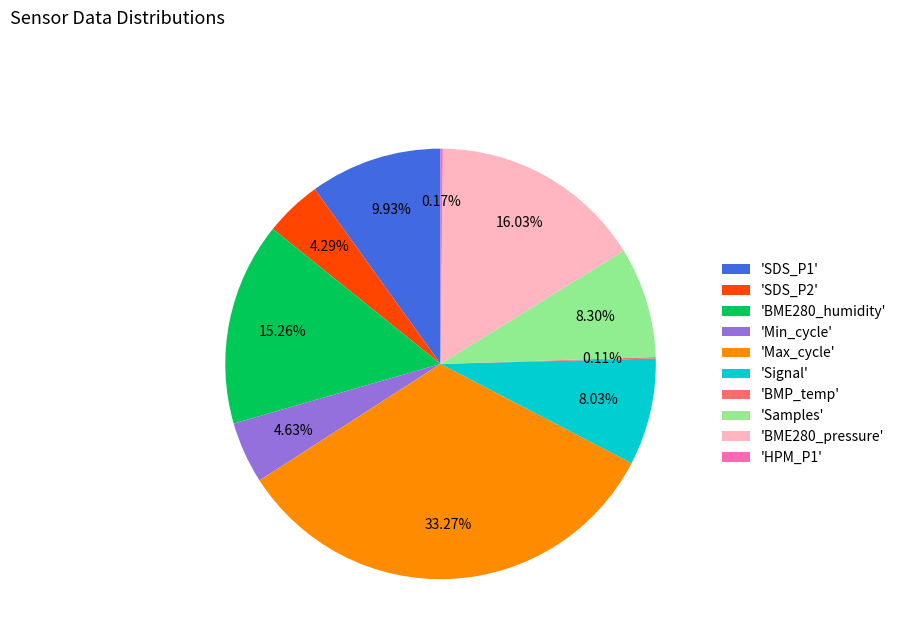

To the nearest percent, what is the average slice percentage?

10%